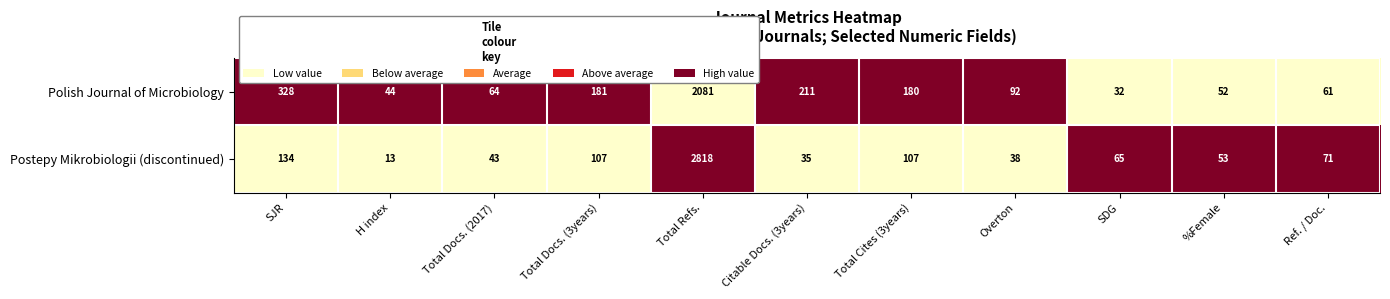

Reading right to left, list all the values displayed in this chart.

Polish Journal of Microbiology: Ref. / Doc.=61	%Female=52	SDG=32	Overton=92	Total Cites (3years)=180	Citable Docs. (3years)=211	Total Refs.=2081	Total Docs. (3years)=181	Total Docs. (2017)=64	H index=44	SJR=328
Postepy Mikrobiologii (discontinued): Ref. / Doc.=71	%Female=53	SDG=65	Overton=38	Total Cites (3years)=107	Citable Docs. (3years)=35	Total Refs.=2818	Total Docs. (3years)=107	Total Docs. (2017)=43	H index=13	SJR=134